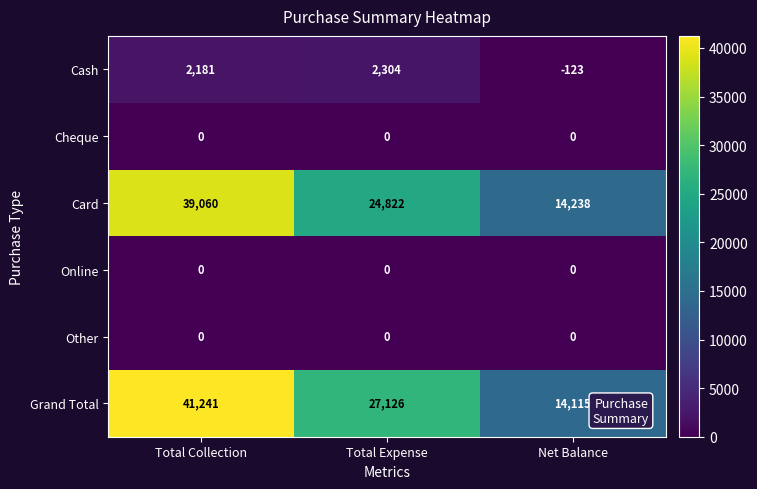

Is it true that Cash equals 4140 at Total Expense?

False